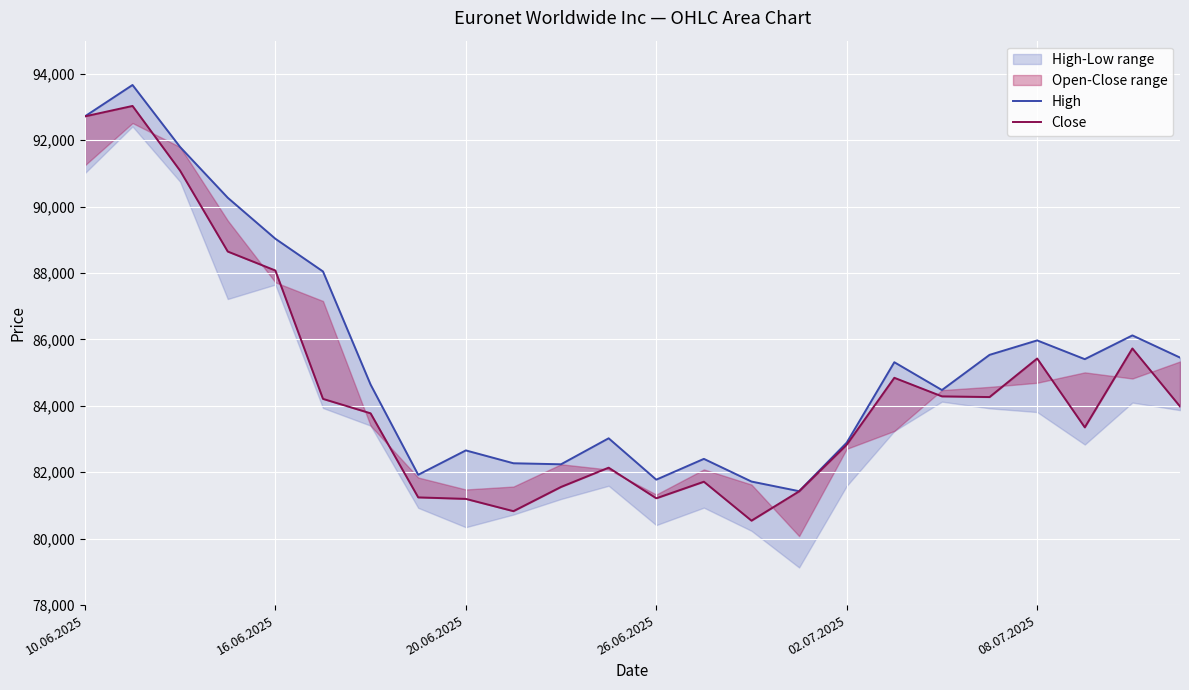

Which series has the largest total across all categories?

High